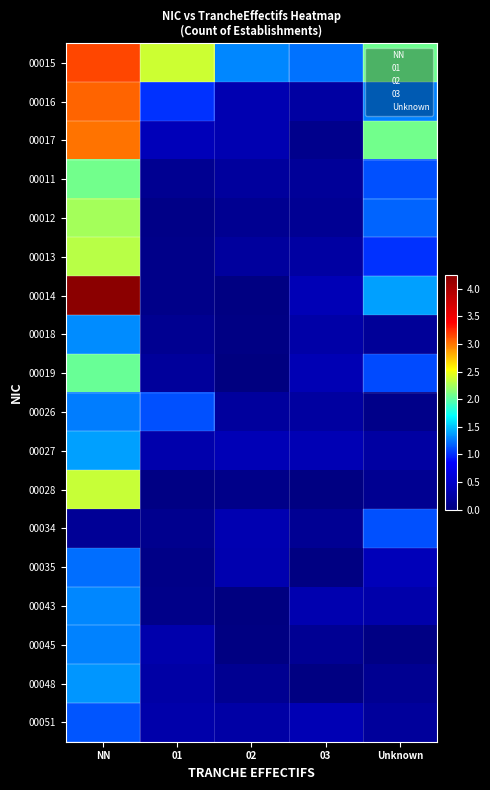

True or false: 00012 has a value of 0.1 at 02.

False